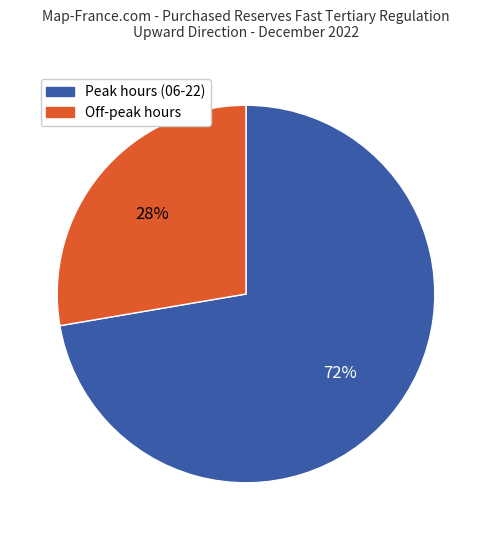

Is there a majority slice in this chart?

Yes